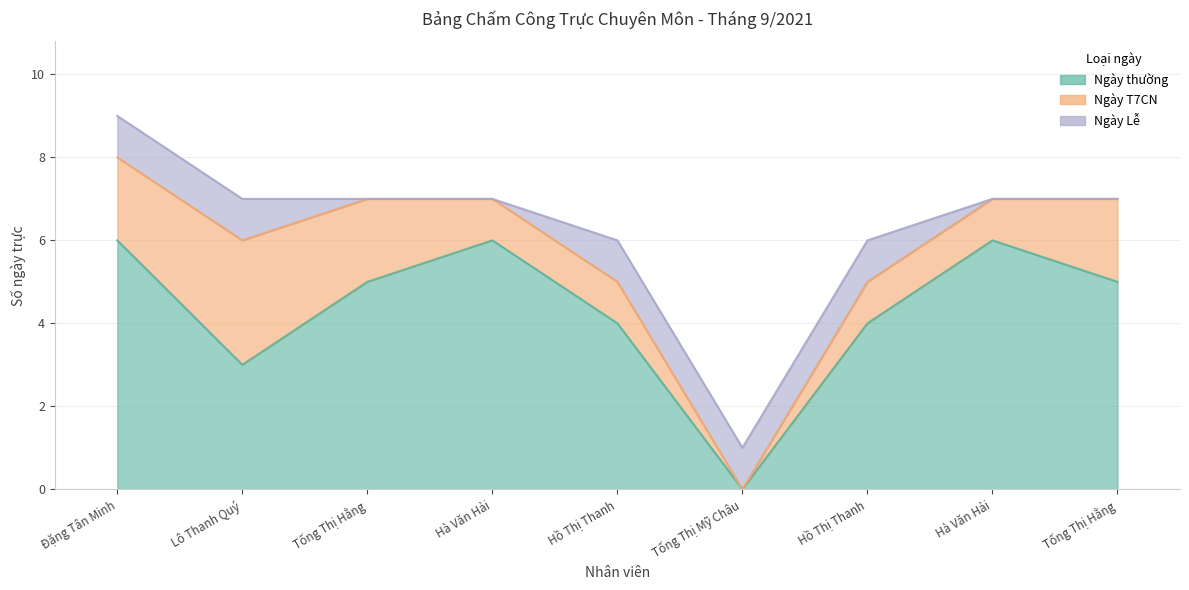

What are all the series names shown in the legend?

Ngày thường, Ngày T7CN, Ngày Lễ